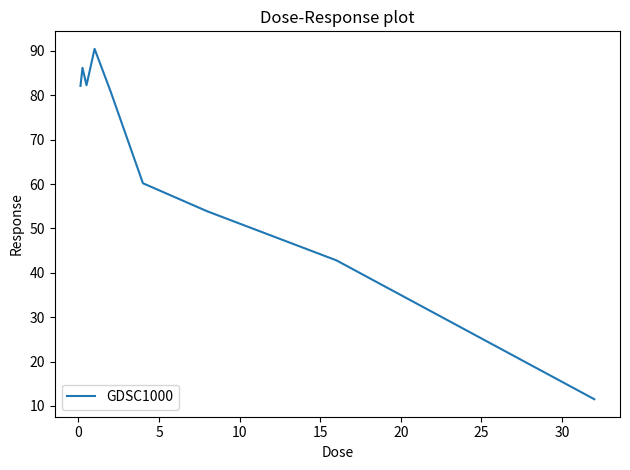

What is the minimum value shown in the chart?

11.5